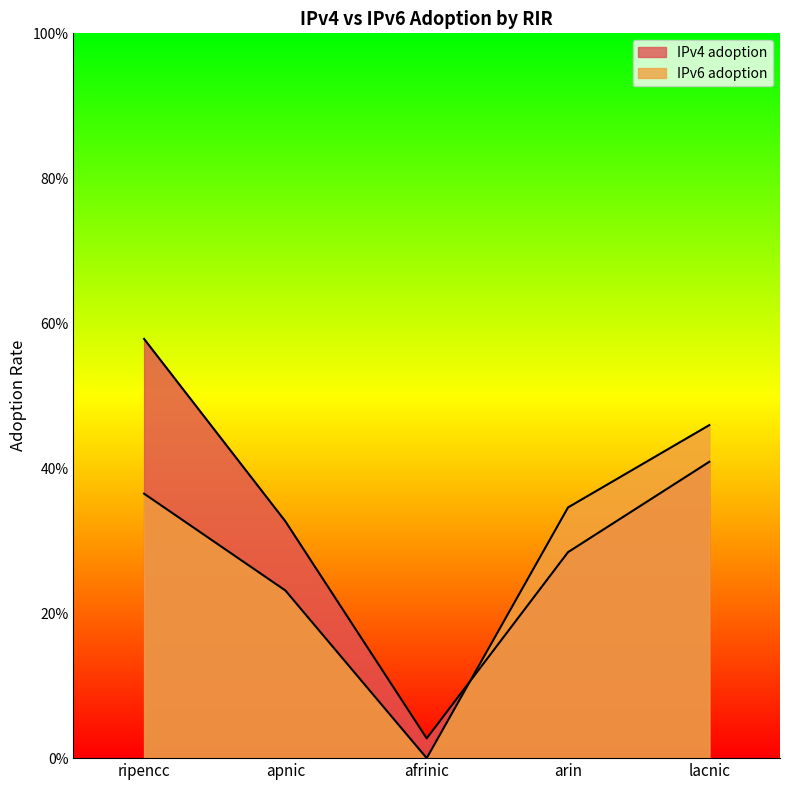

What is the difference between the maximum and minimum values in the IPv6 adoption series?

0.5